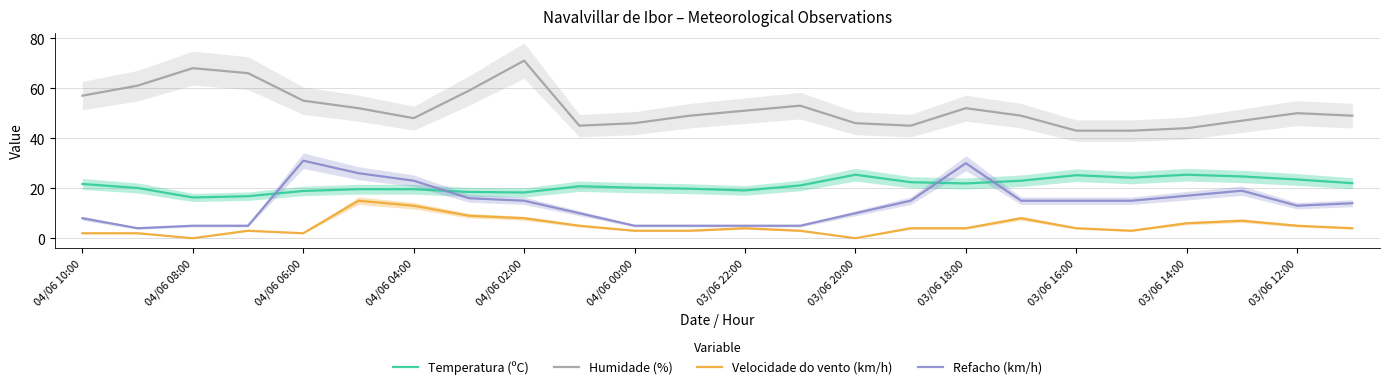

Which series has the widest spread of values?

Humidade (%)